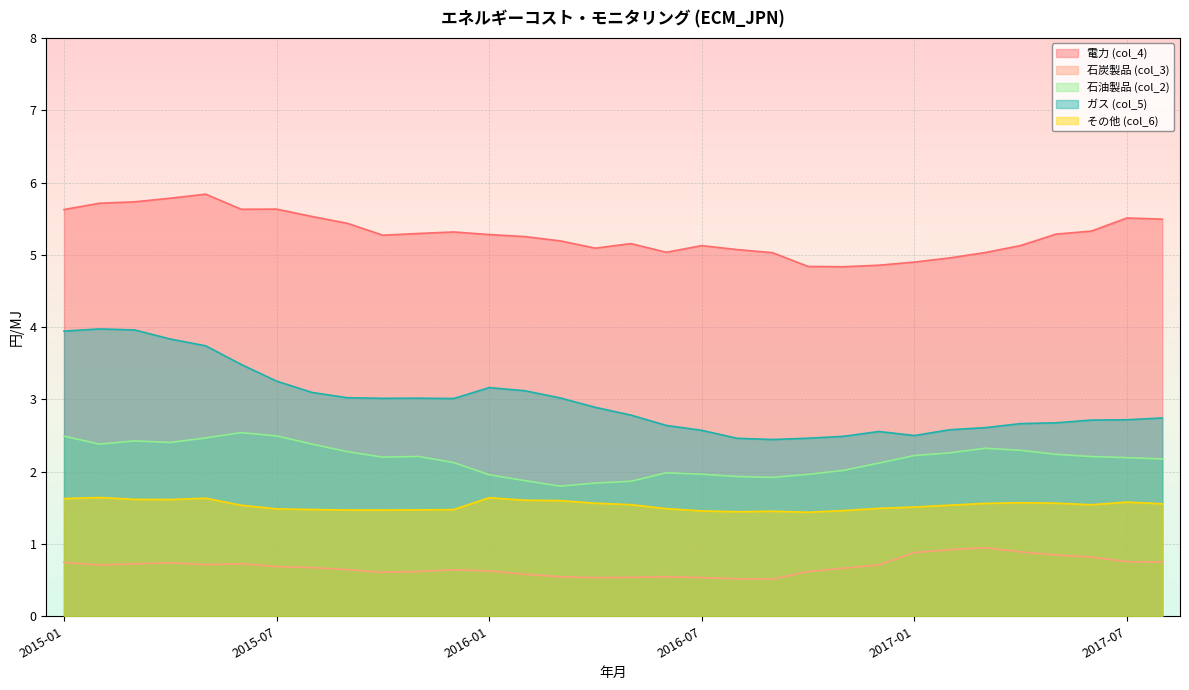

Which label corresponds to the smallest value in the chart?

2016-09